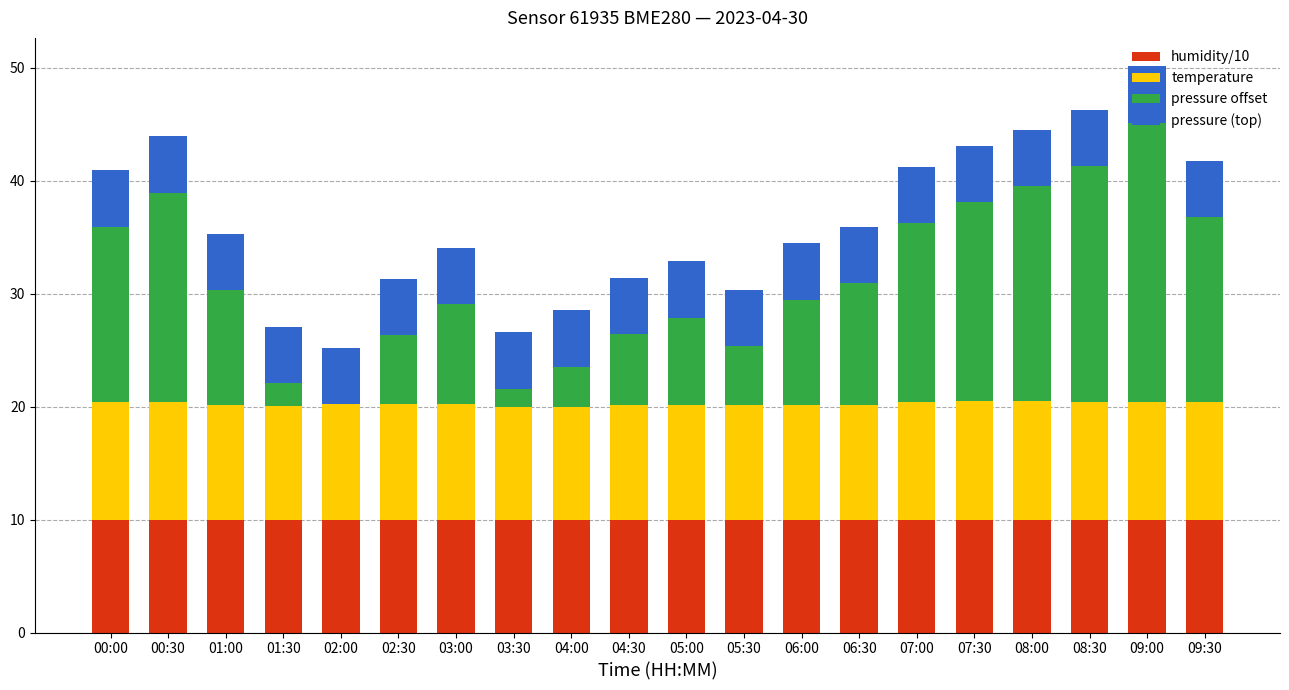

What is the total value across all series at 09:30?

41.8